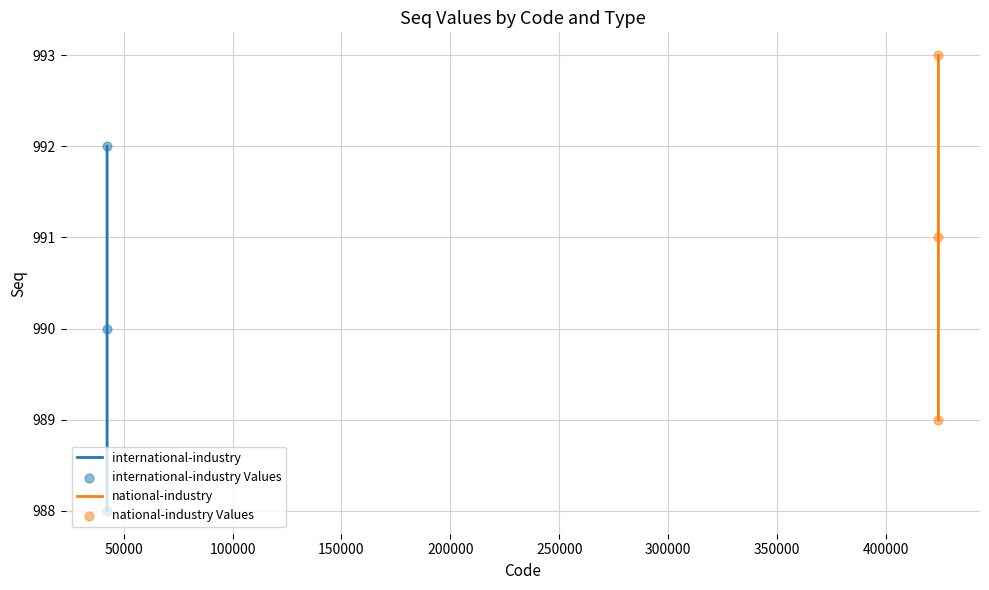

Which series reaches the maximum Y coordinate?

national-industry